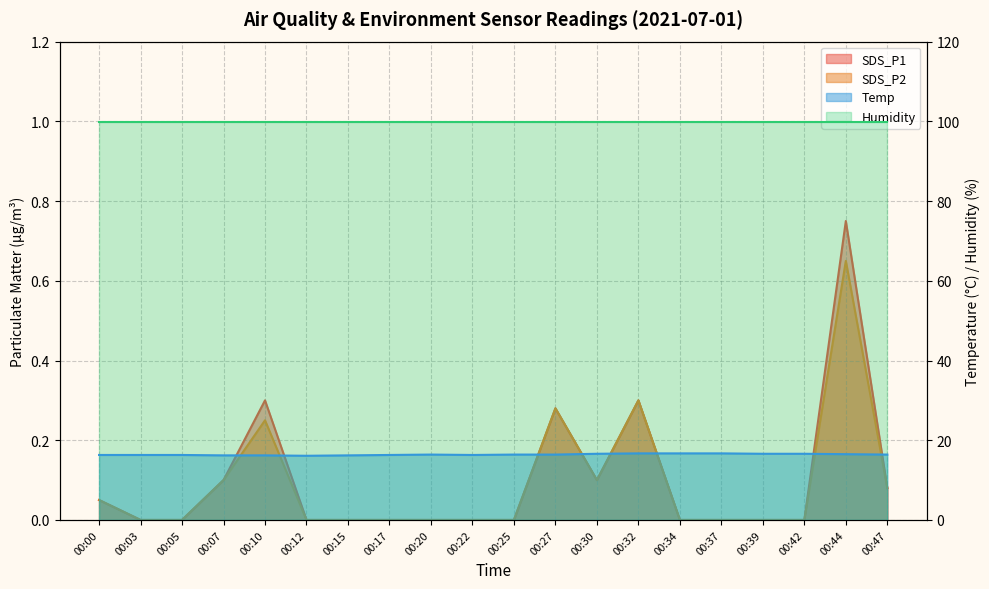

Does the chart display data point markers on the line(s)?

No